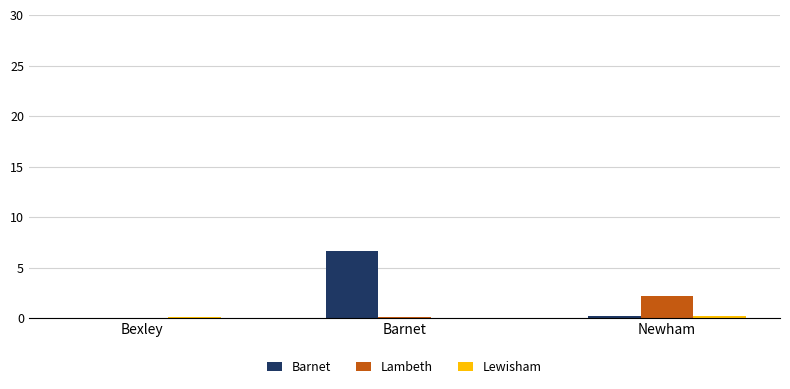

Is it true that Barnet equals 8.7 at Barnet?

False